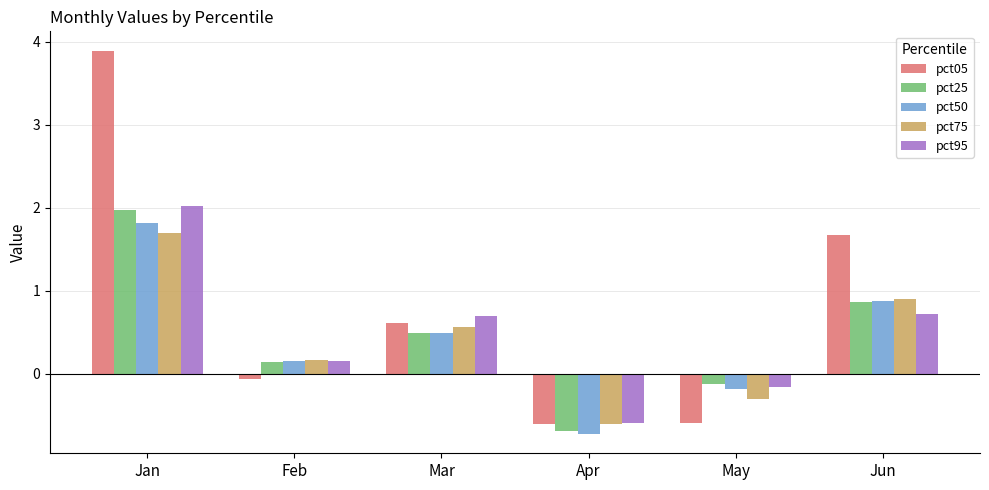

At which category is the sum across all series the highest?

Jan